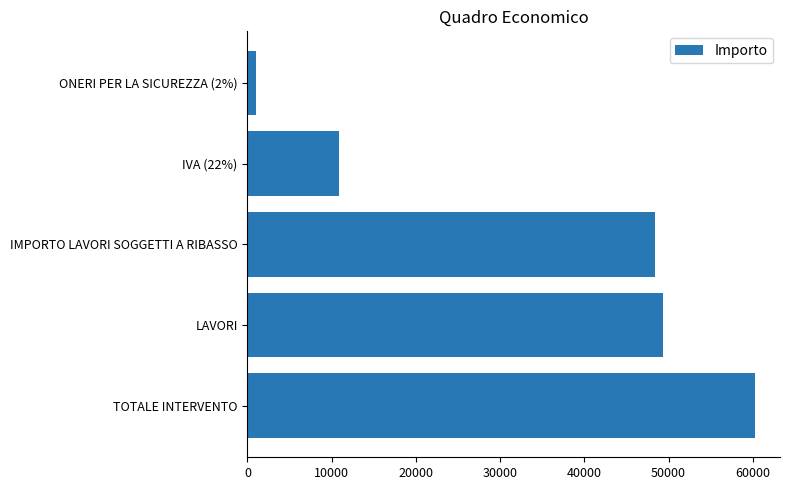

Reading top to bottom, what are all the values shown in this chart?

987.3	10859.9	48375.8	49363.1	60222.9